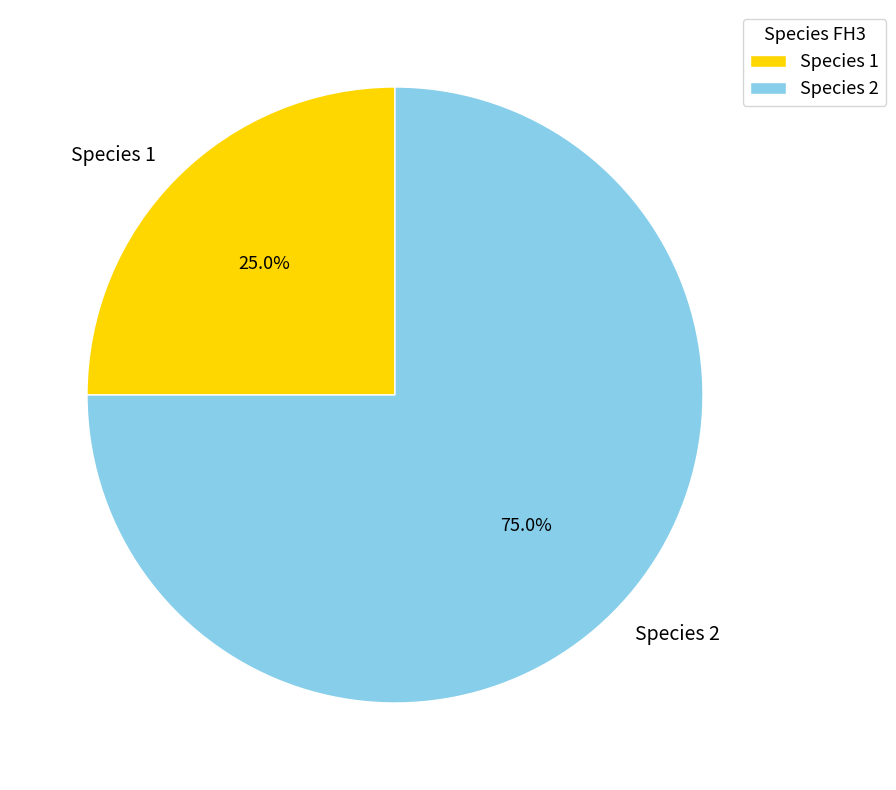

Is Species 2 the majority of the pie?

Yes